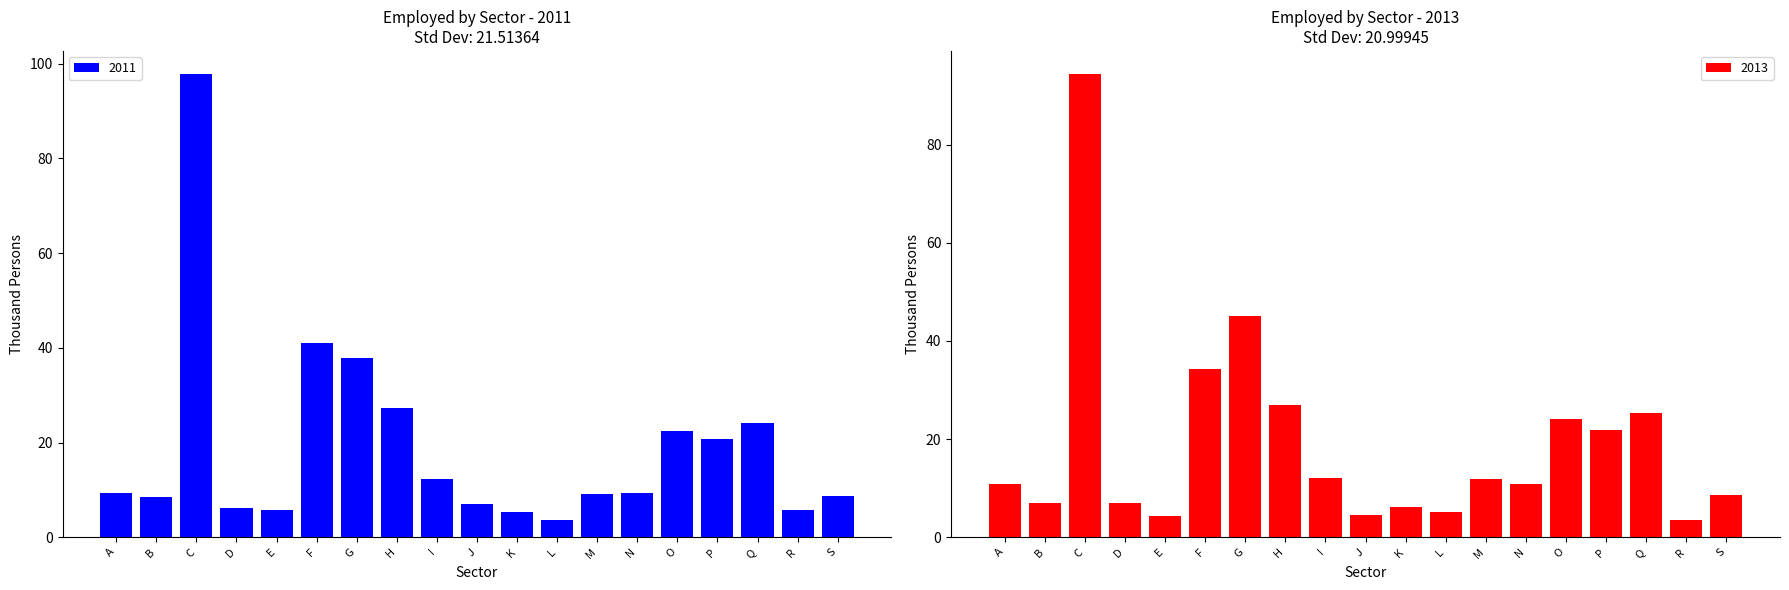

How many values in the 2011 series are below 9?

8